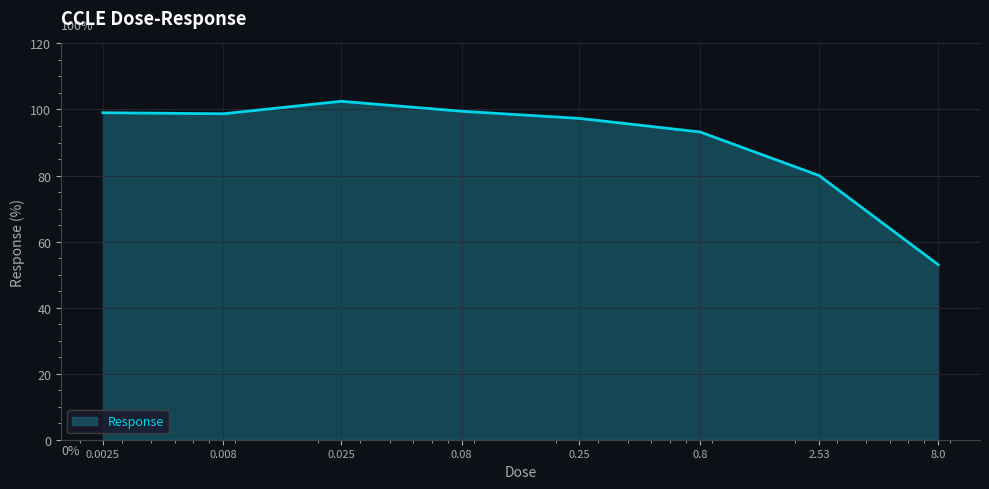

What is the difference between the second highest and second lowest values?

19.5